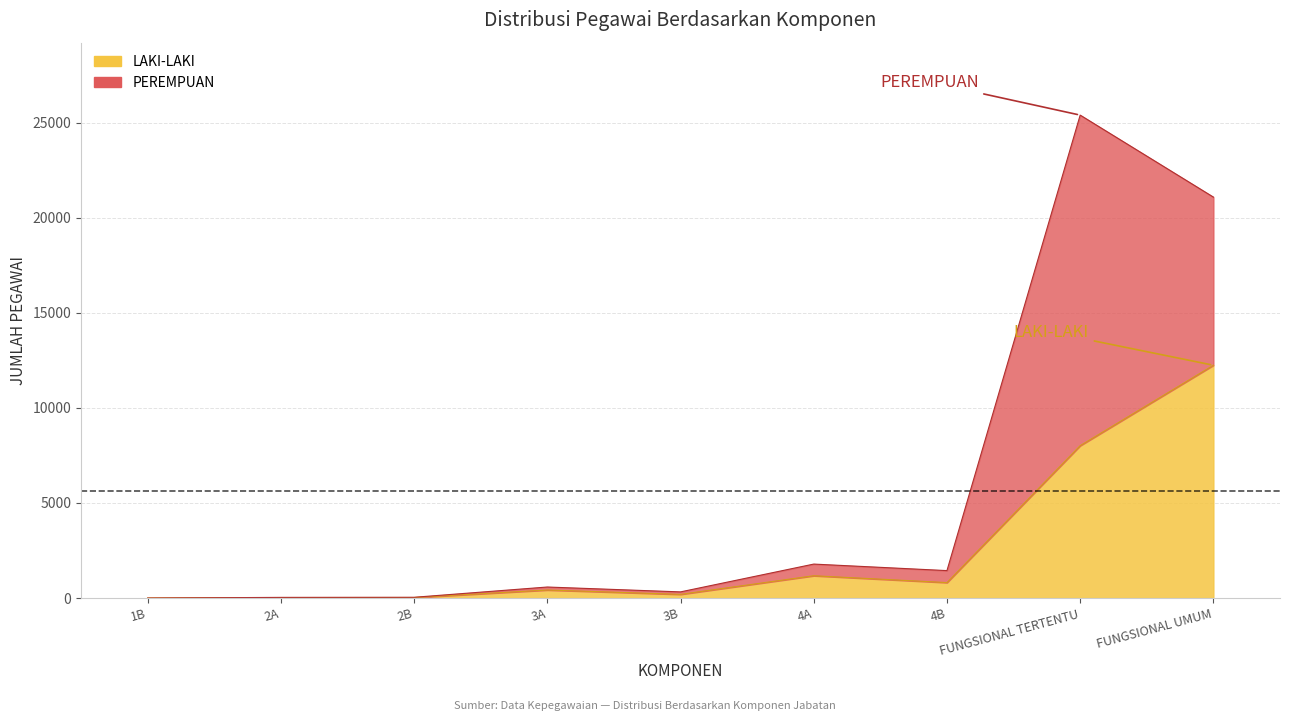

Which category has the highest value in the JUMLAH series?

FUNGSIONAL TERTENTU